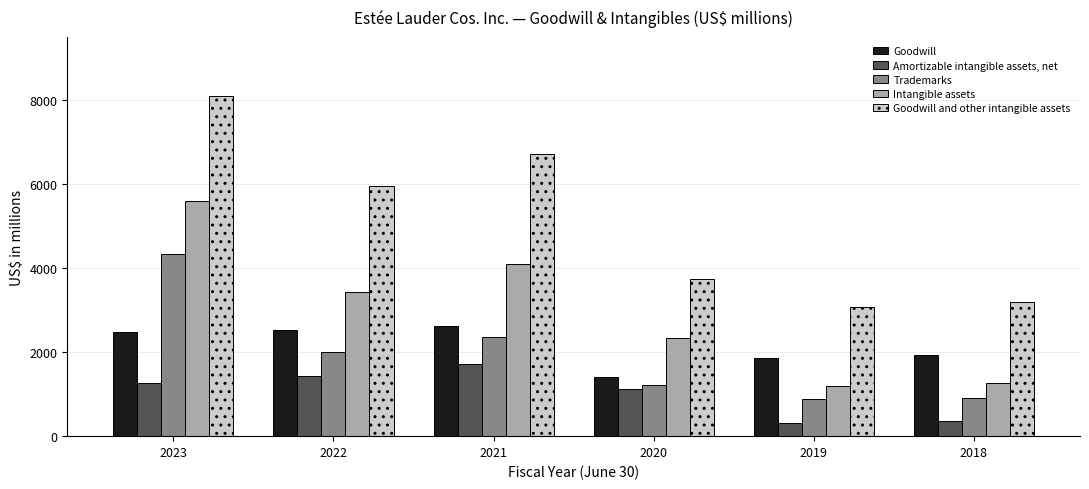

At which category is the sum across all series the highest?

2023